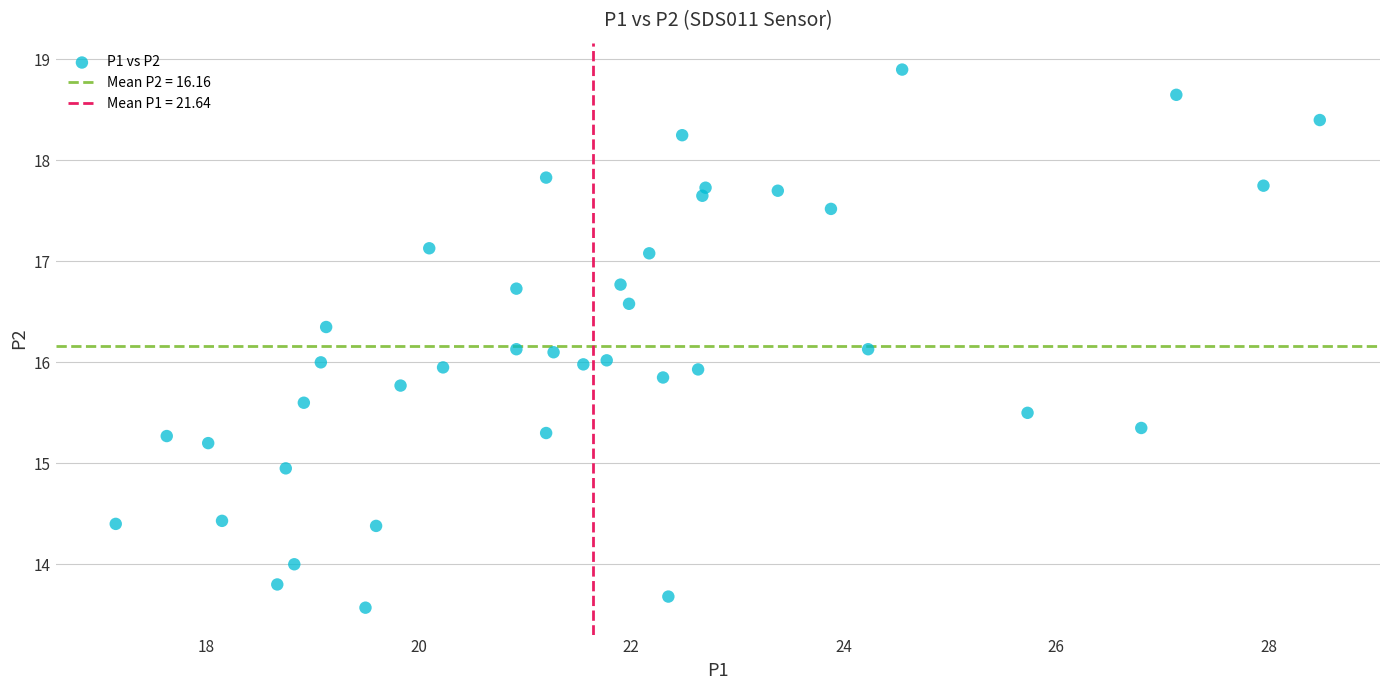

What is the range of Y values (max minus min)?

5.3